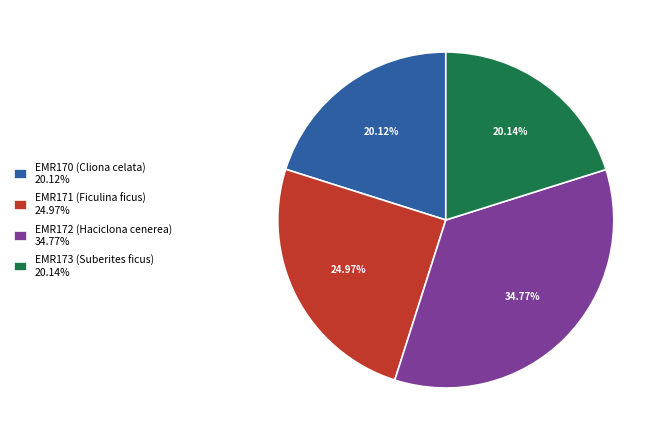

How many slices are in this pie chart?

4